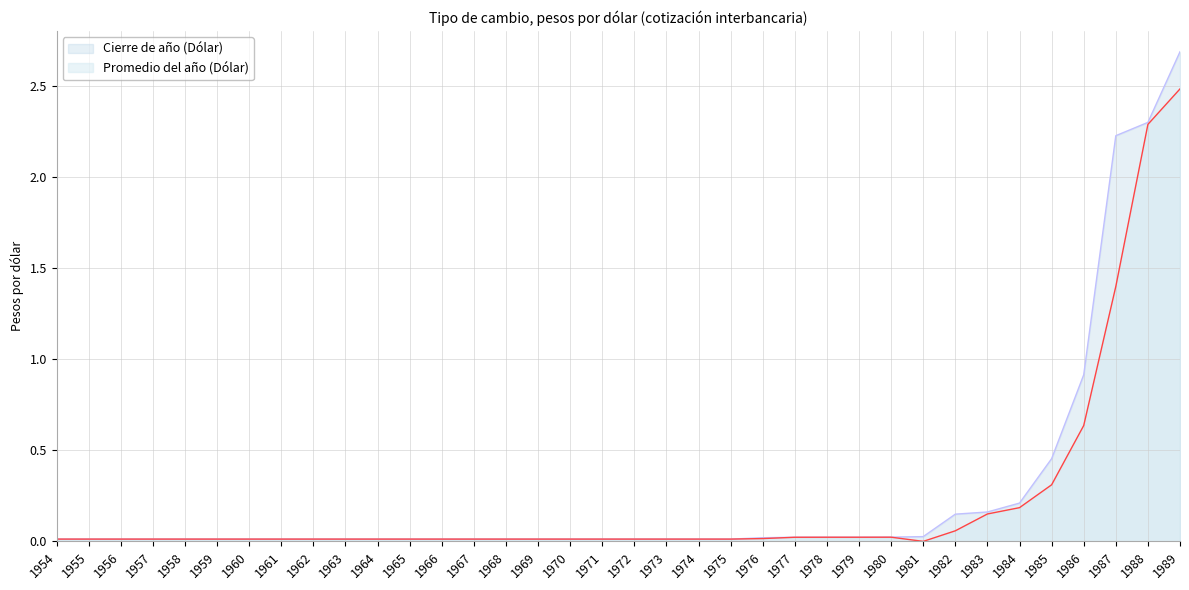

How many interior local peaks does the Cierre de año (Dólar) series have?

1